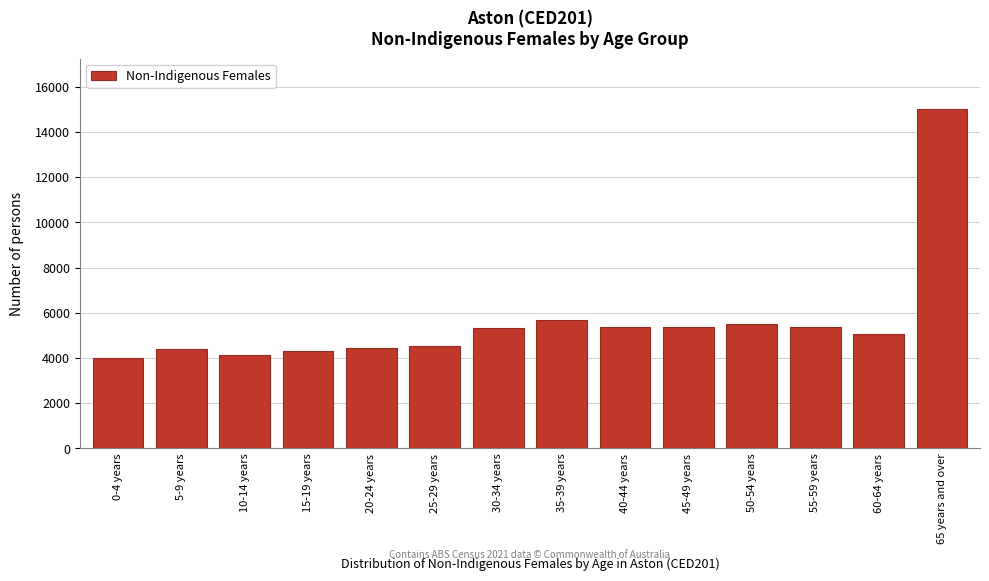

What is the label of the 9th bar from the right?

25-29 years